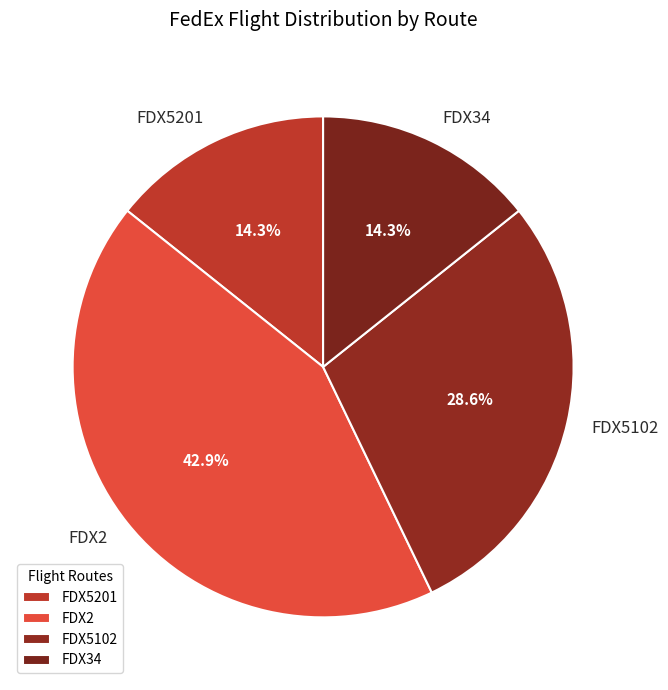

Does FDX34 represent more than half of the total?

No